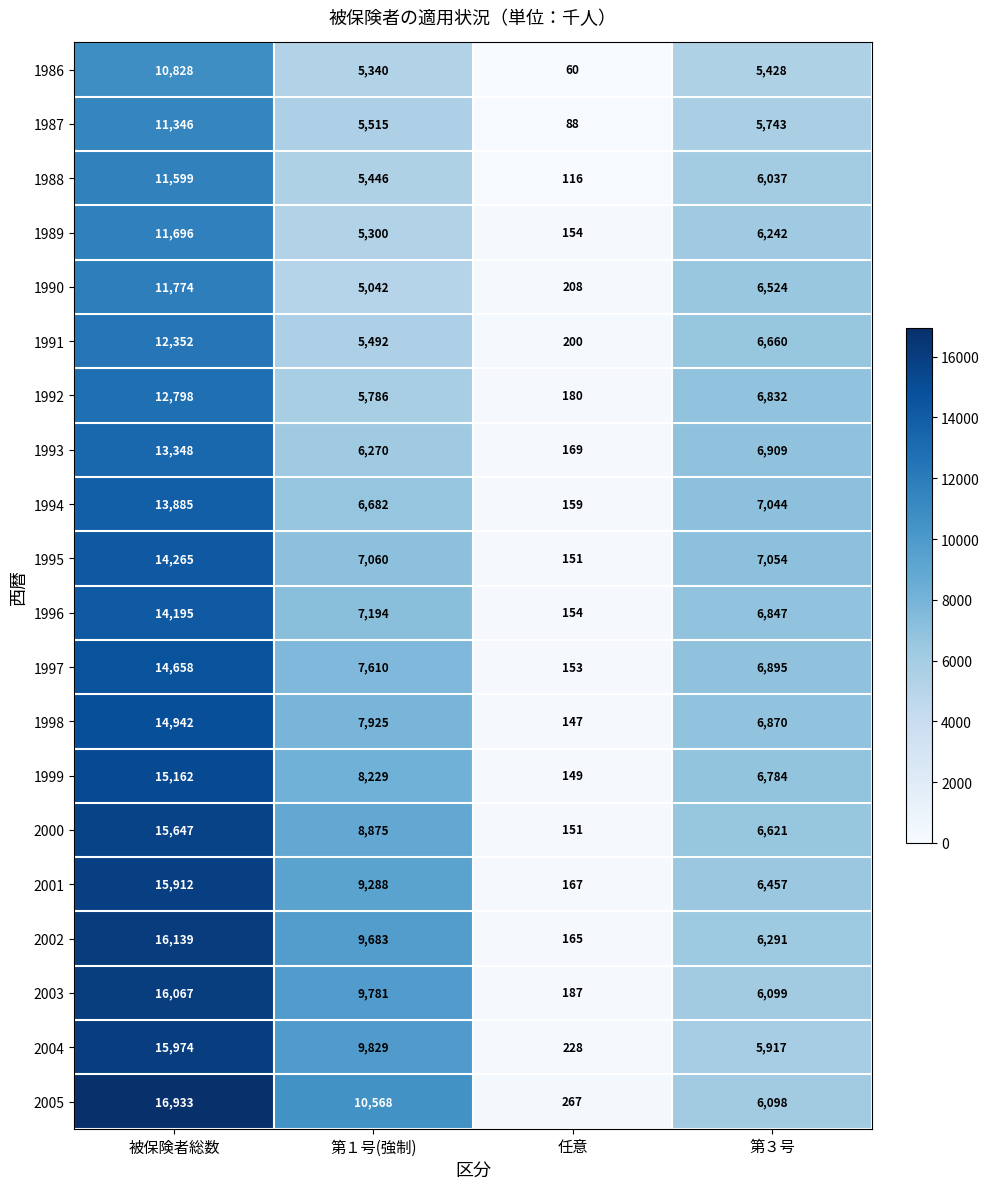

Rank the series at 第１号(強制) from lowest to highest value.

1990, 1989, 1986, 1988, 1991, 1987, 1992, 1993, 1994, 1995, 1996, 1997, 1998, 1999, 2000, 2001, 2002, 2003, 2004, 2005